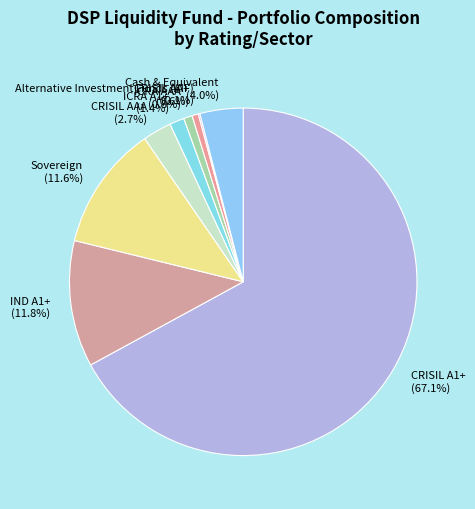

What is the largest slice in the pie chart?

CRISIL A1+